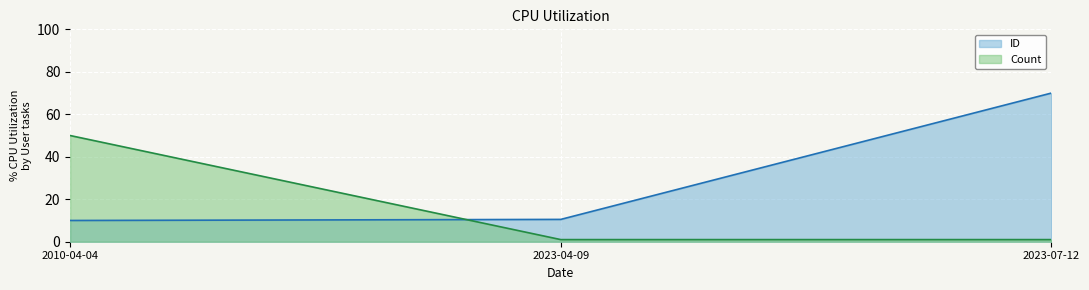

What is the highest value of the Count series?

50.0